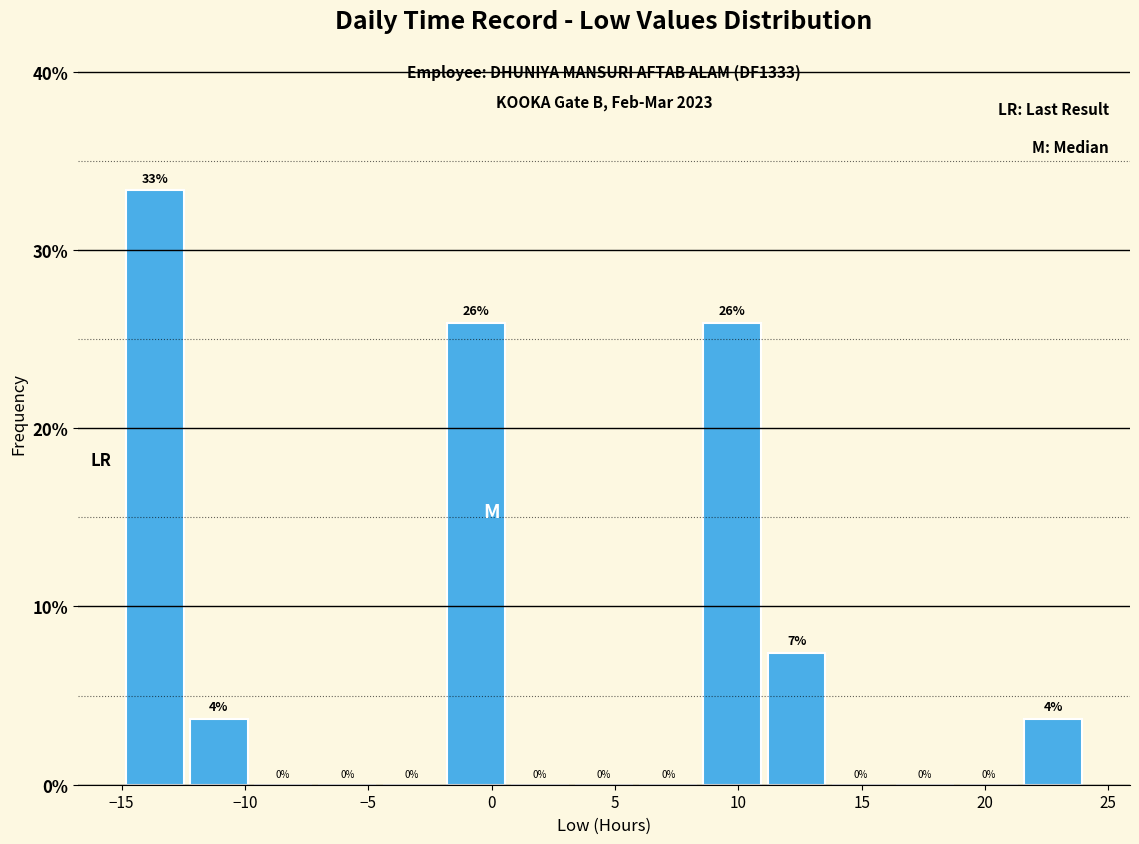

Over which range of the x-axis is the bar tallest?

-15.0 to -12.5